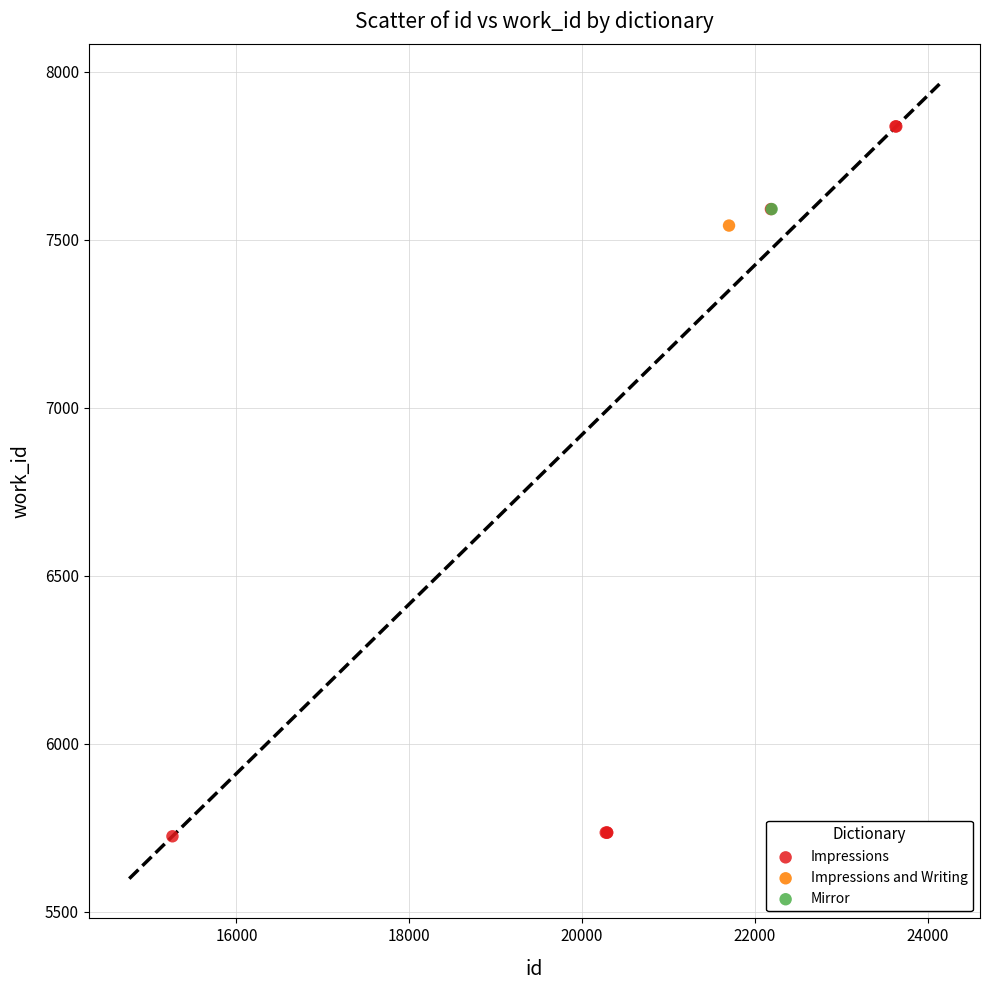

What are all the series names shown in the legend?

Impressions, Impressions and Writing, Mirror